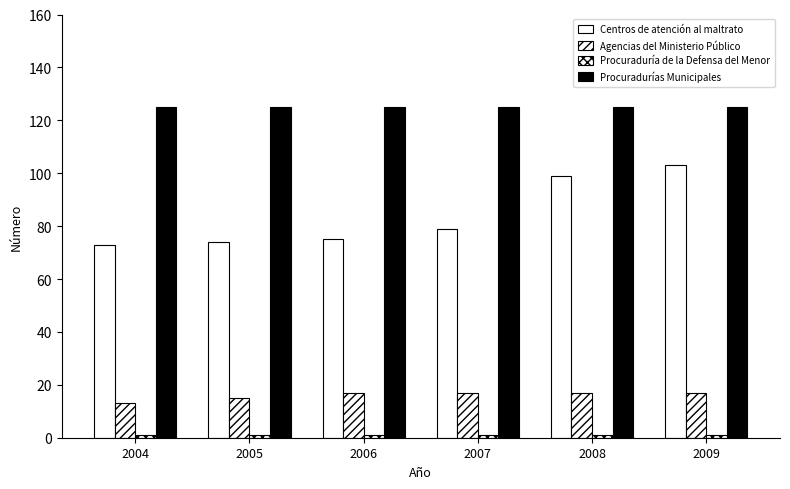

How many groups of bars are there?

6